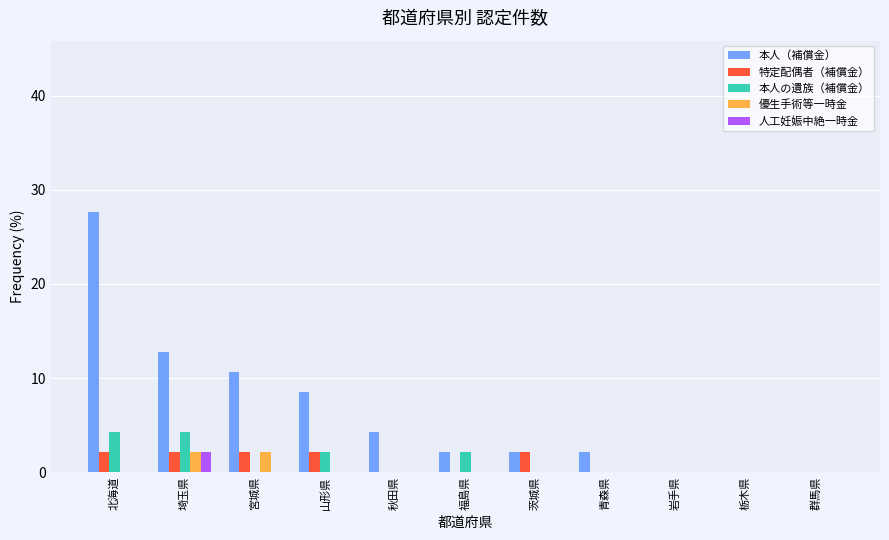

At which category does the chart reach its peak across all series?

北海道